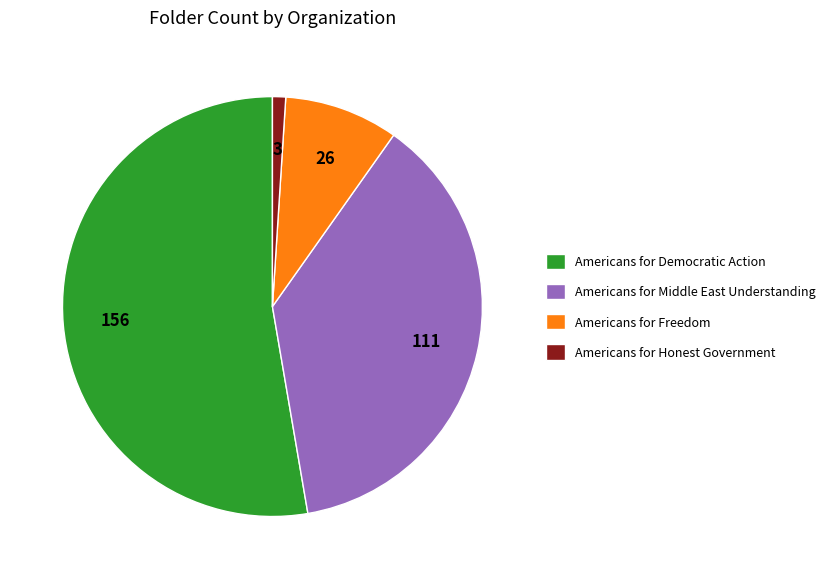

Do Americans for Democratic Action and Americans for Middle East Understanding together represent more than half of the pie?

Yes